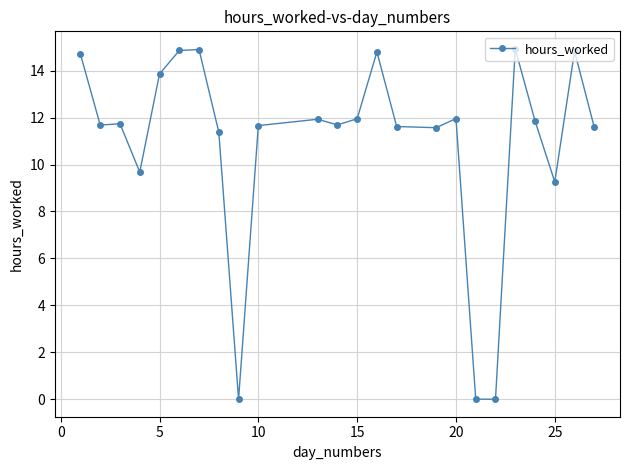

What is the sum of all values?

262.4